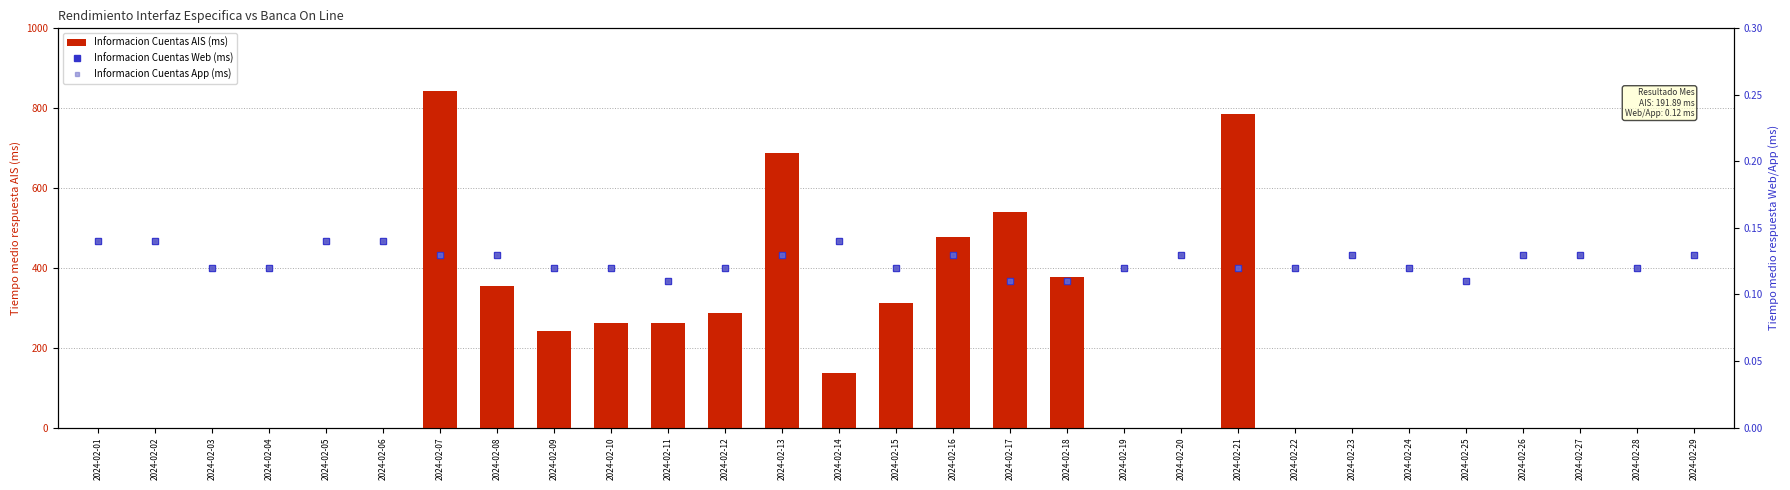

Are the bars horizontal?

No